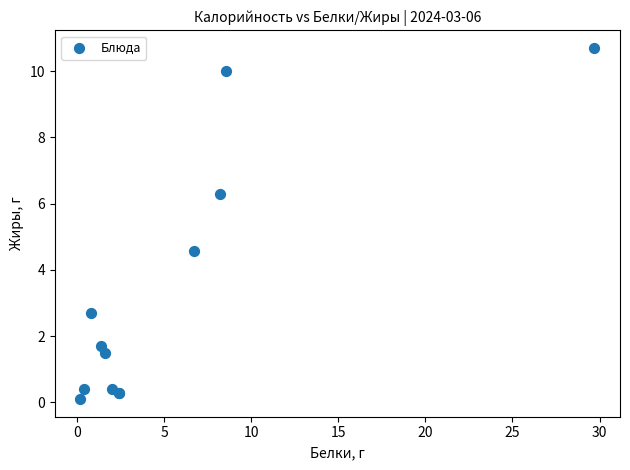

What Y value in the scatter plot is closest to 5?

4.6